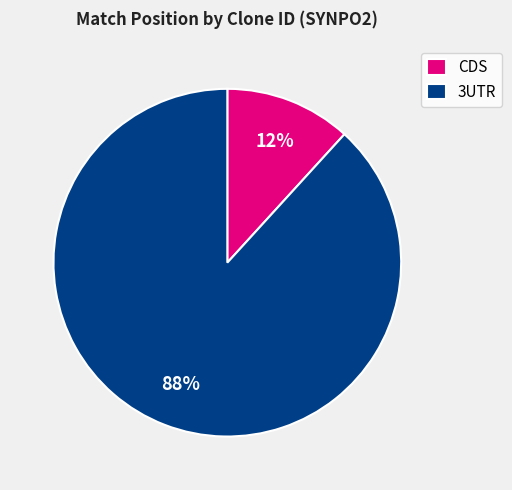

Is the sum of 3UTR and CDS greater than half?

Yes